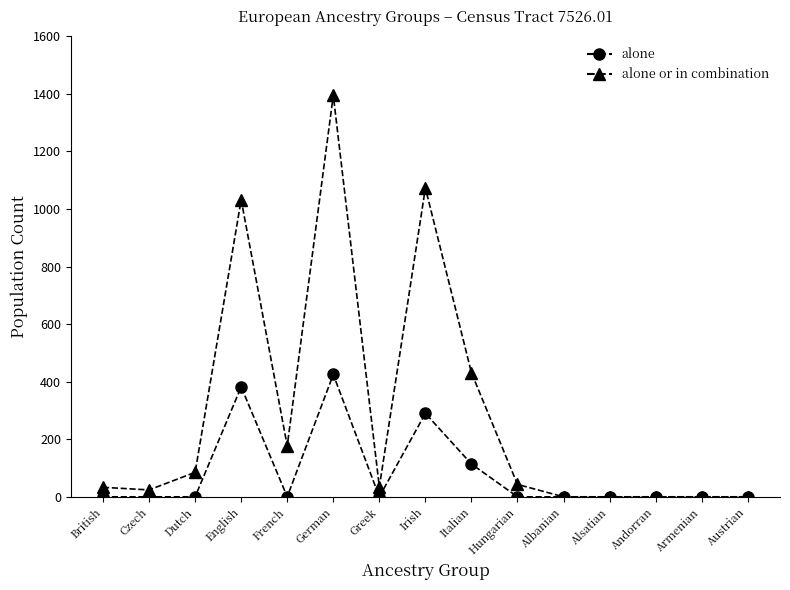

Is it true that alone or in combination equals 1395 at German?

True